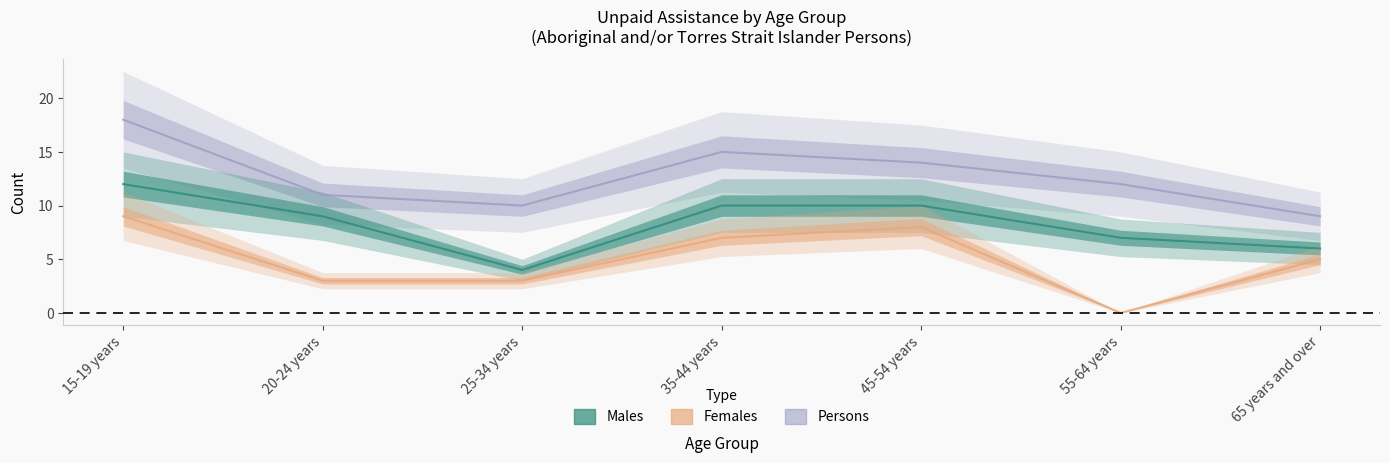

How many categories are shown in the chart?

7